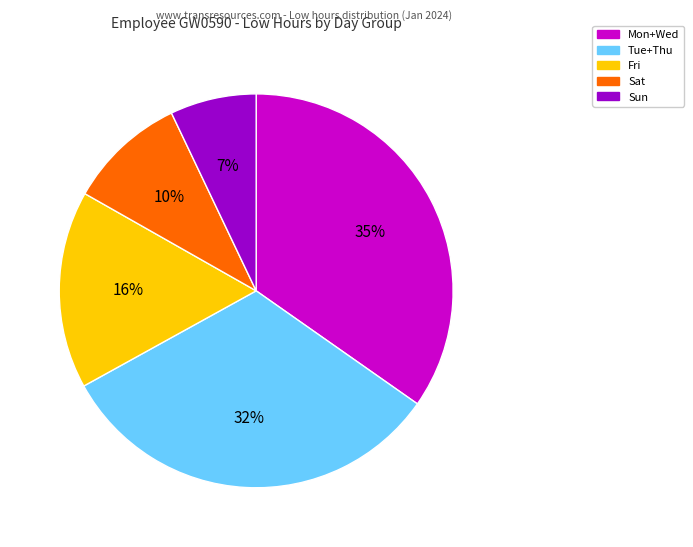

Count the number of slices in the pie.

5